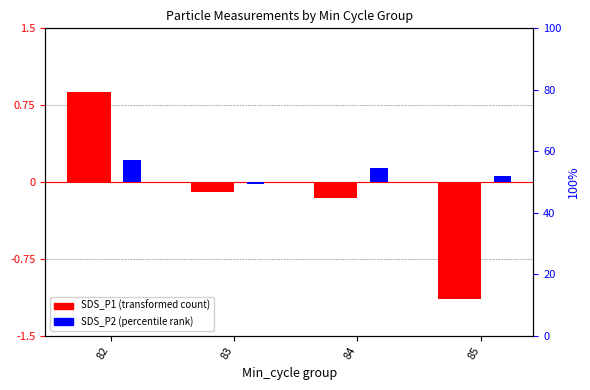

How many values in SDS_P2 (percentile) are below zero?

1